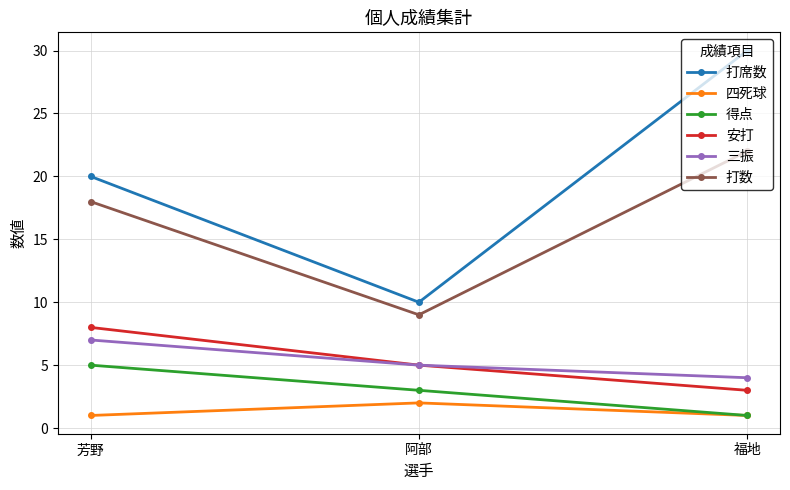

What is the spread (max minus min) of values at 芳野?

19